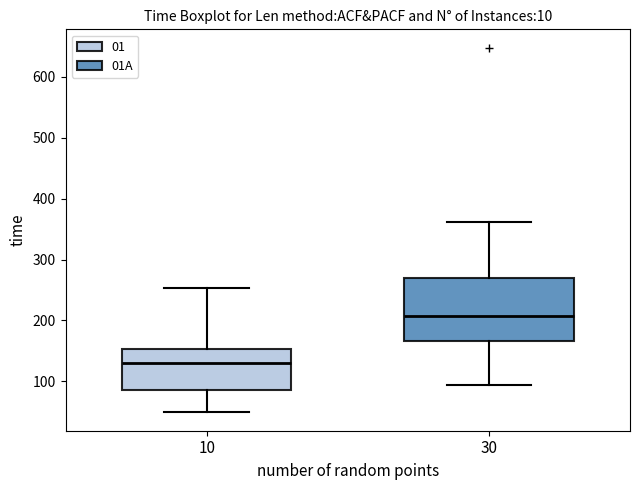

Which box is the tallest, from its lower edge to its upper edge?

30